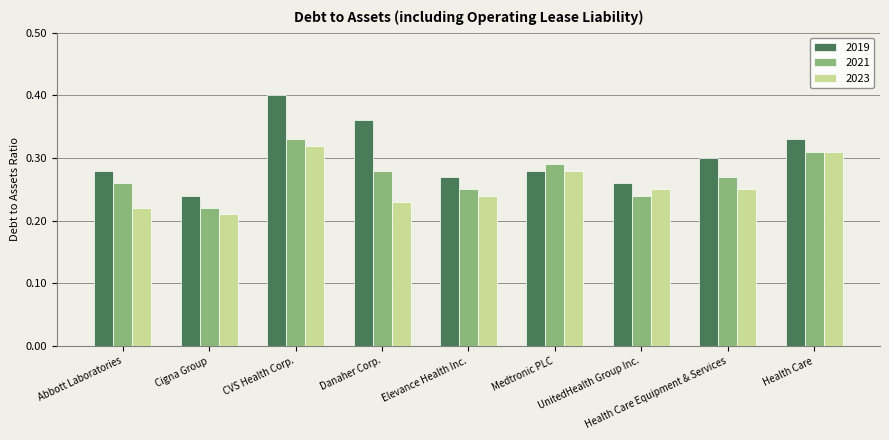

What is the sum of the 2019 values at Health Care Equipment & Services and Danaher Corp.?

0.7